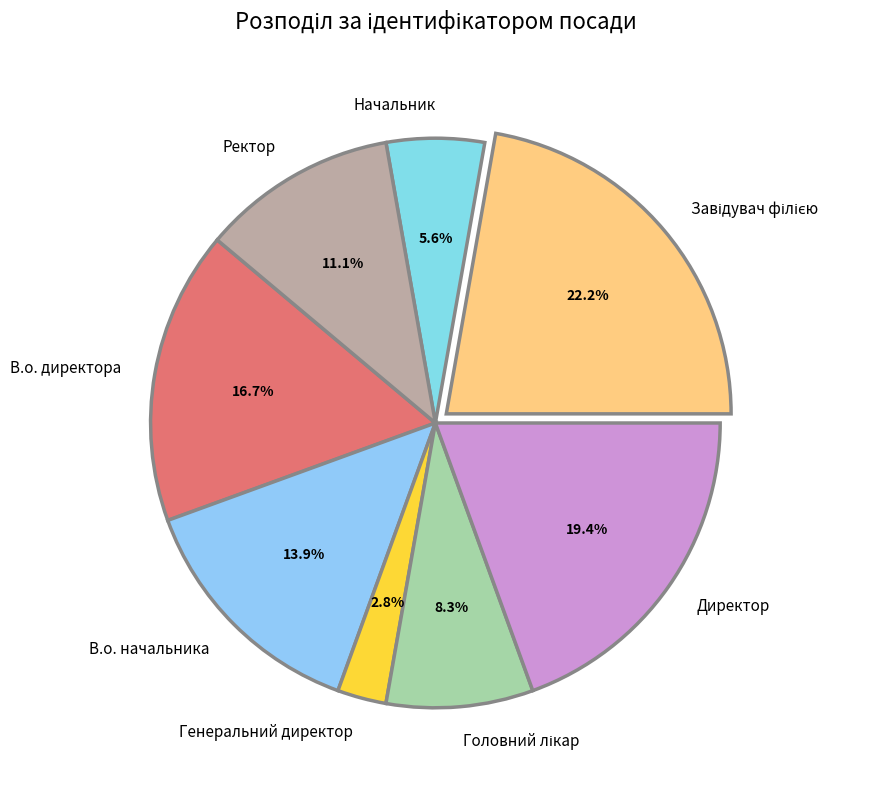

How many slices are in this pie chart?

8